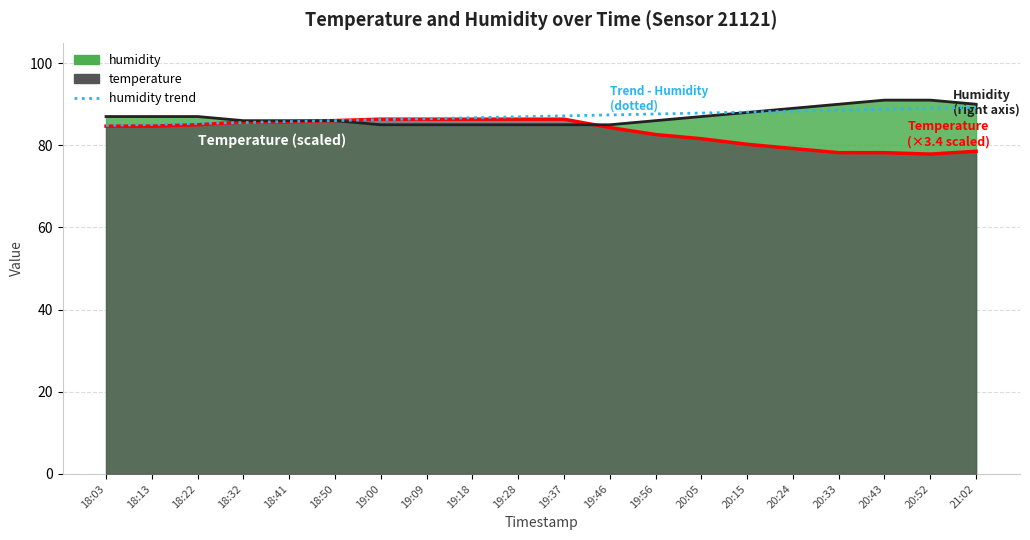

What is the difference between the temperature values at 18:41 and 20:43?

7.5